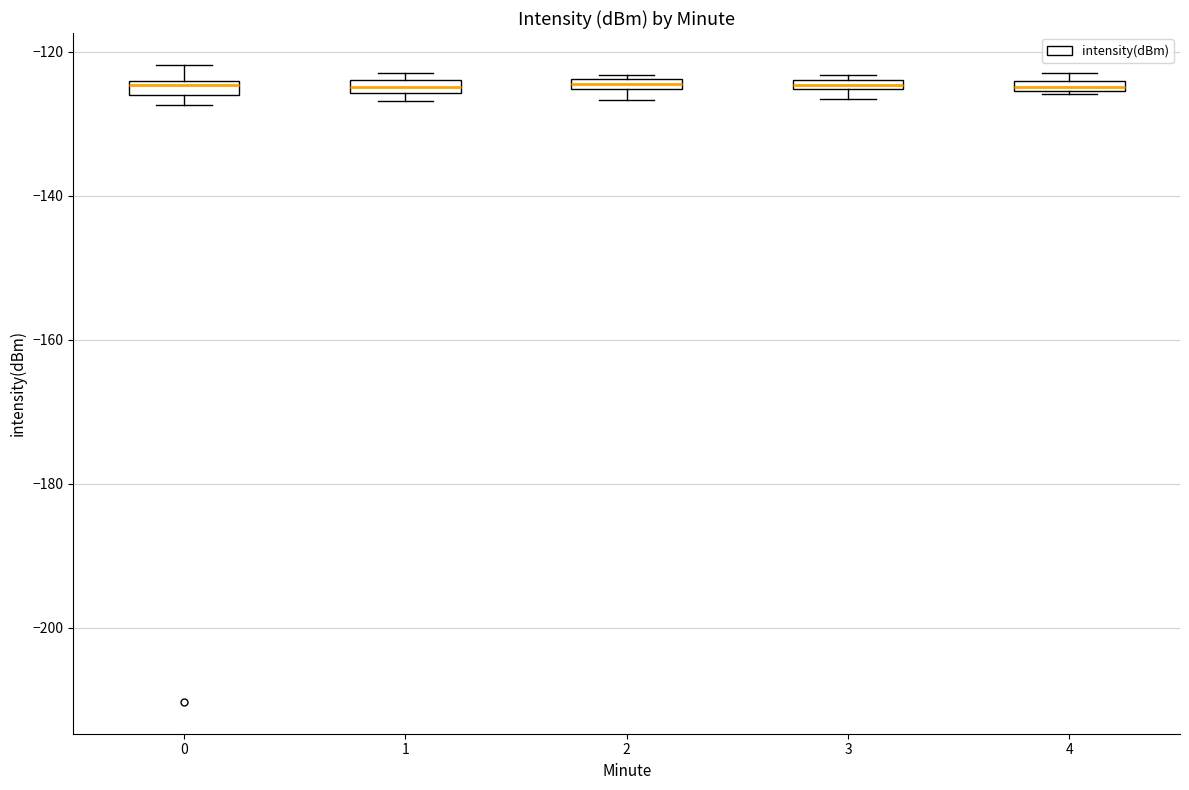

Where is the lower edge of the box at x = 3 on the y-axis? The values are not printed on the chart, so give them approximately, as read against the axis.

-126